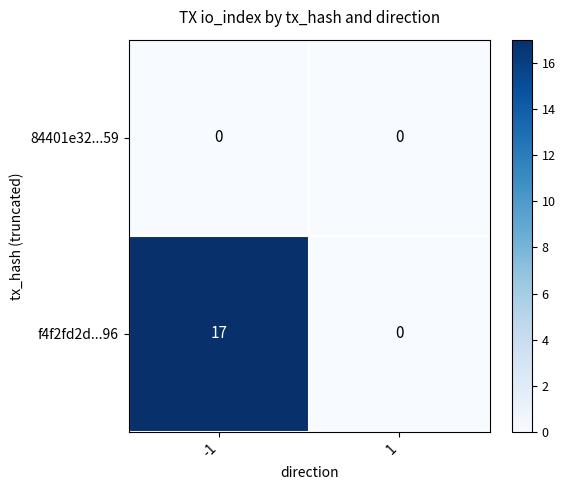

Is it true that f4f2fd2d...96 equals 17 at -1?

True